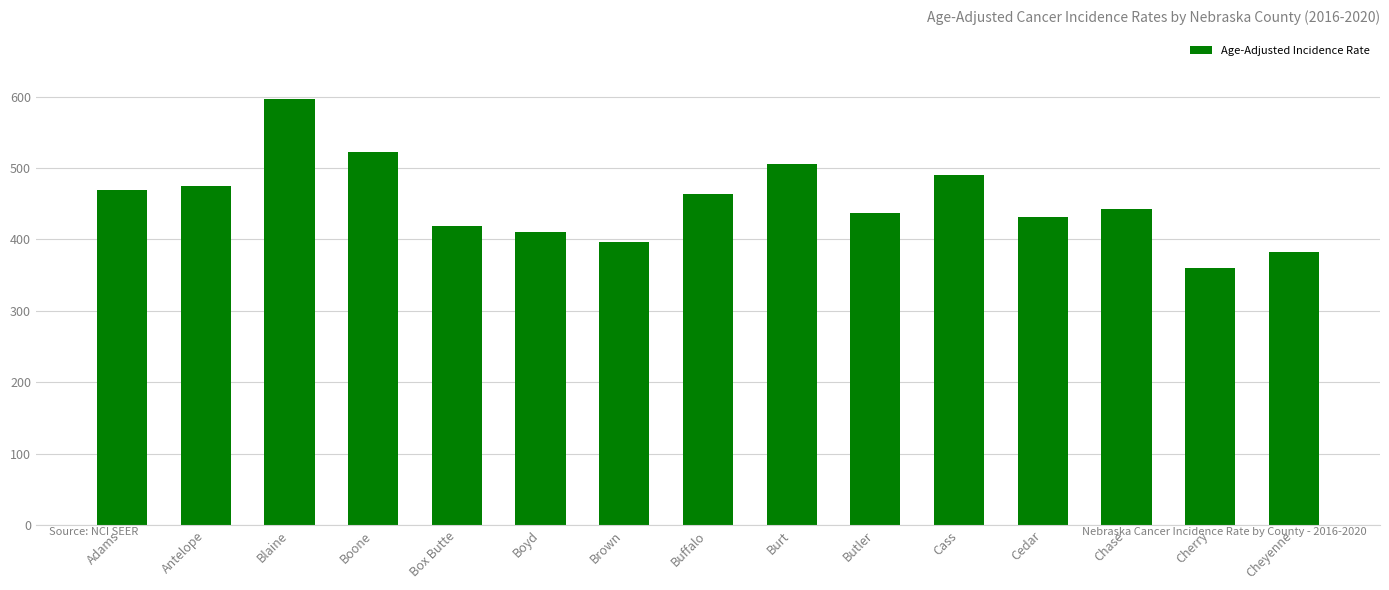

What is the greatest value displayed?

595.9